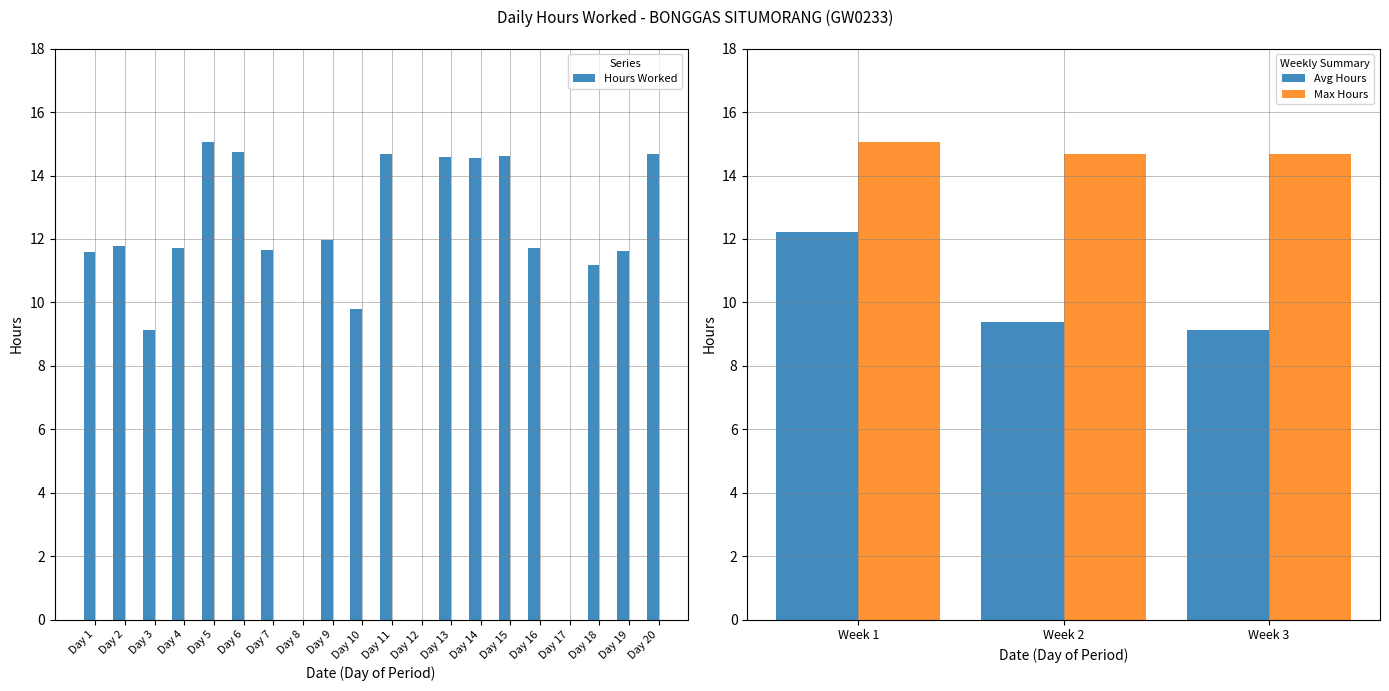

What is the difference between the maximum and minimum values?

15.1